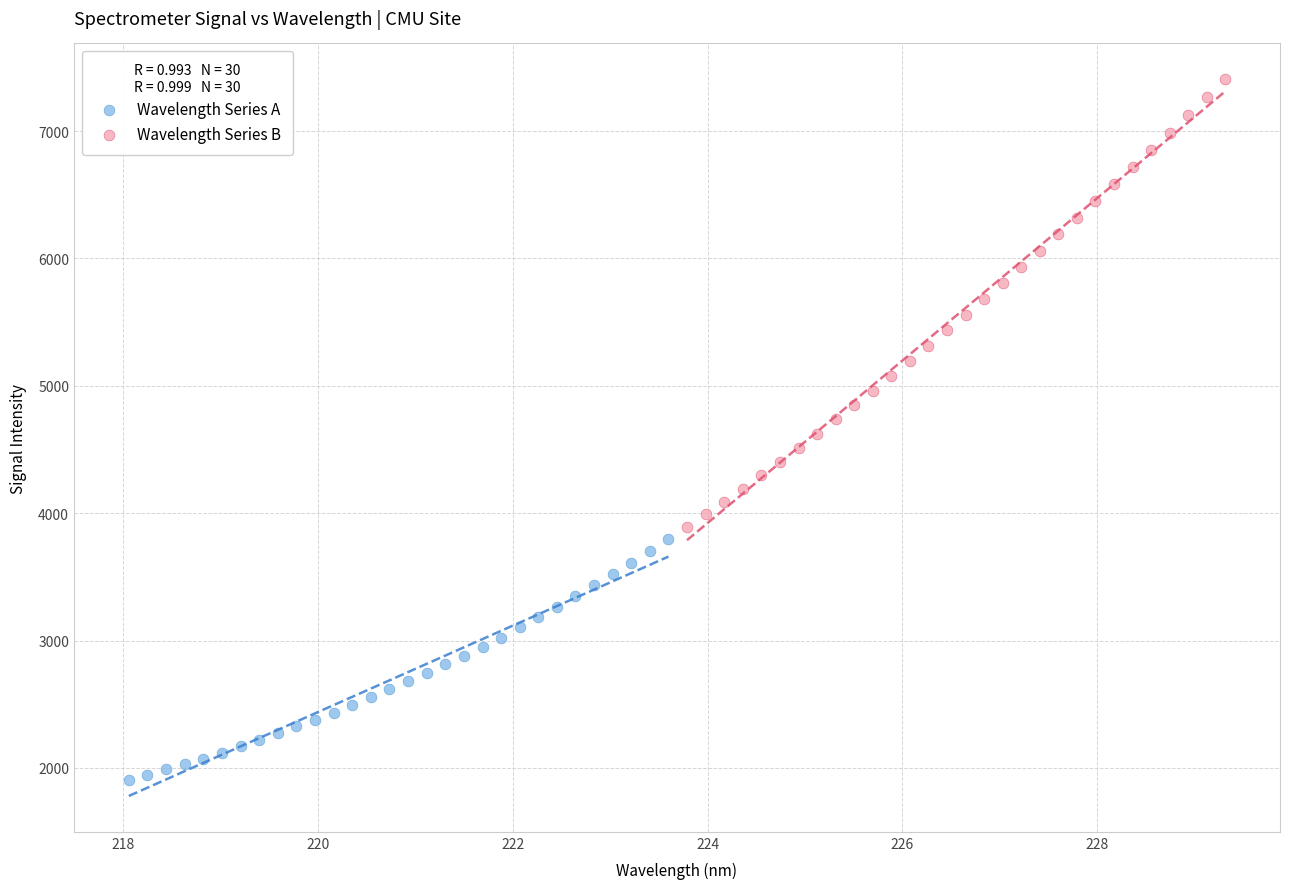

Which series has the largest Y range (max minus min)?

Wavelength Series B